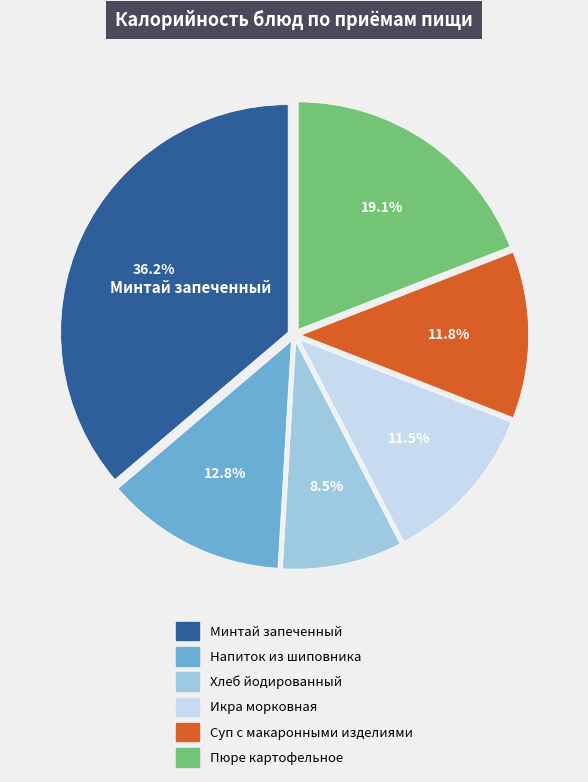

How many slices are in this pie chart?

6